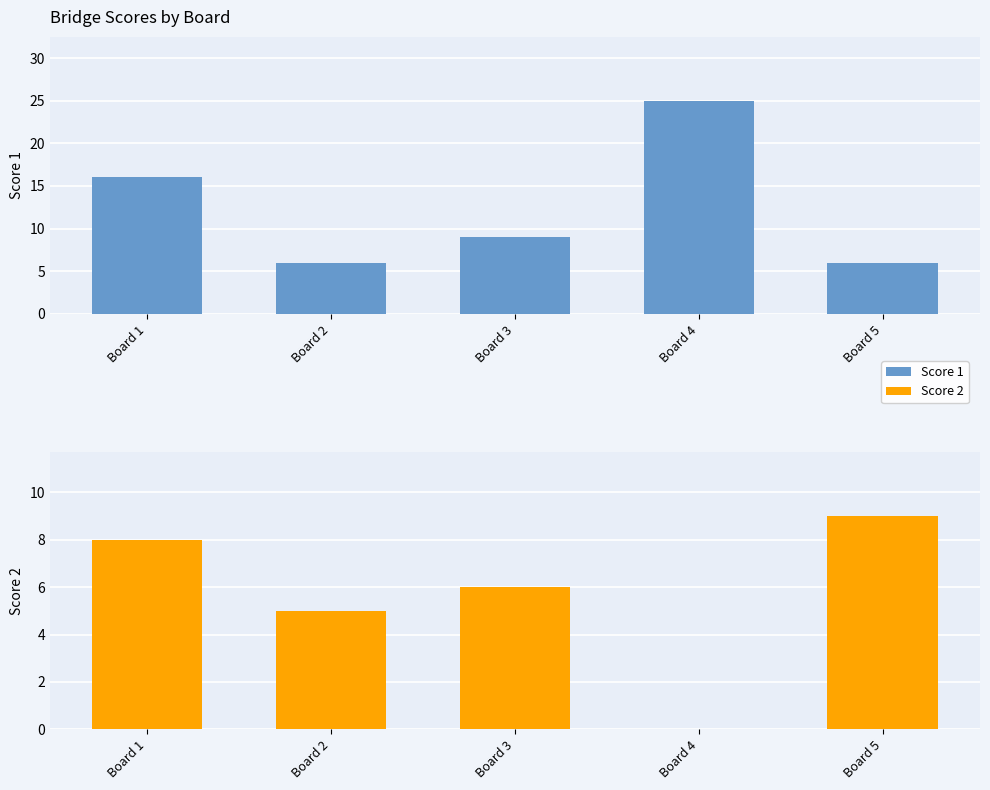

Reading left to right, transcribe all the data shown in this chart.

Score 1: 16	6	9	25	6
Score 2: 8	5	6	0	9